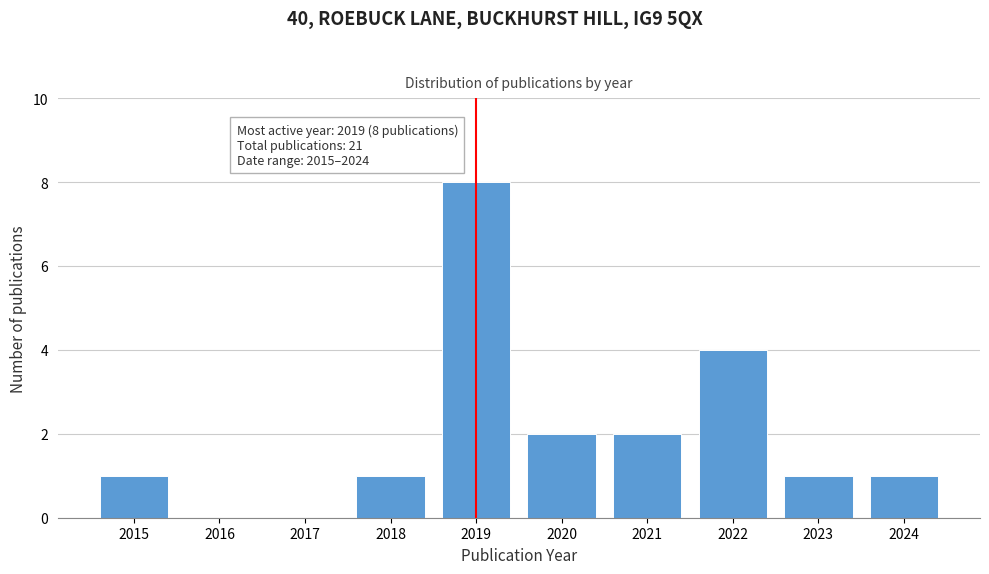

Reading left to right, what are all the values shown in this chart?

2015=1	2016=0	2017=0	2018=1	2019=8	2020=2	2021=2	2022=4	2023=1	2024=1